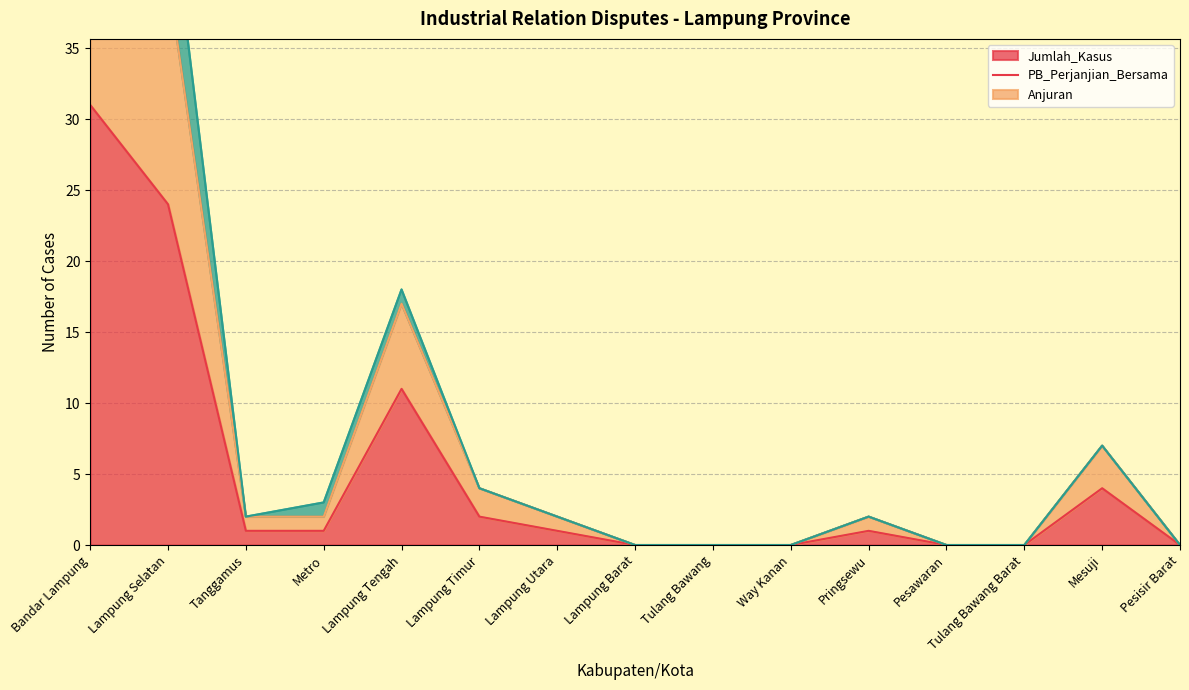

Rank the categories by PB_Perjanjian_Bersama value from lowest to highest.

Lampung Barat, Tulang Bawang, Way Kanan, Pesawaran, Tulang Bawang Barat, Pesisir Barat, Tanggamus, Lampung Utara, Pringsewu, Metro, Lampung Timur, Mesuji, Lampung Tengah, Lampung Selatan, Bandar Lampung